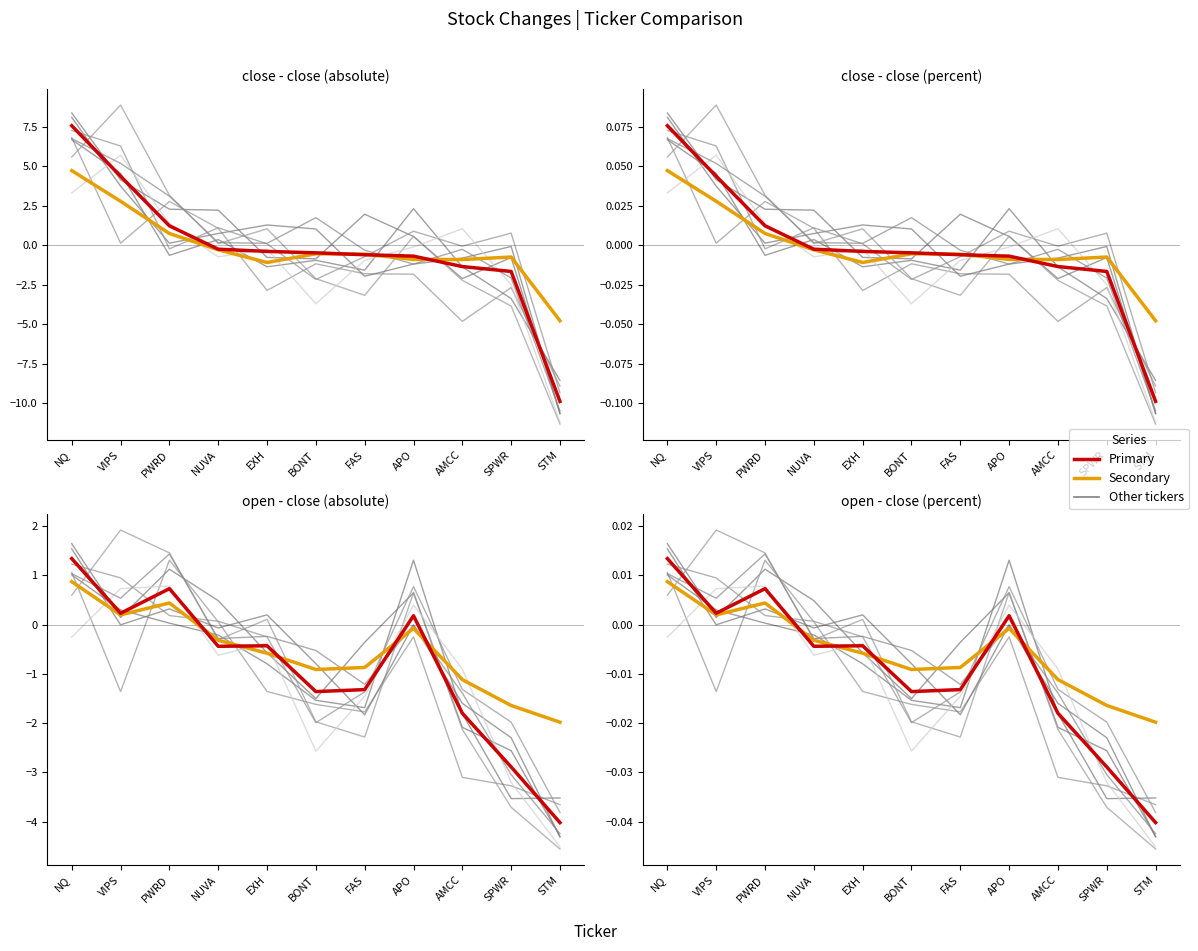

Rank the categories by close - close (pct) value from highest to lowest.

NQ, VIPS, PWRD, NUVA, EXH, BONT, FAS, APO, AMCC, SPWR, STM